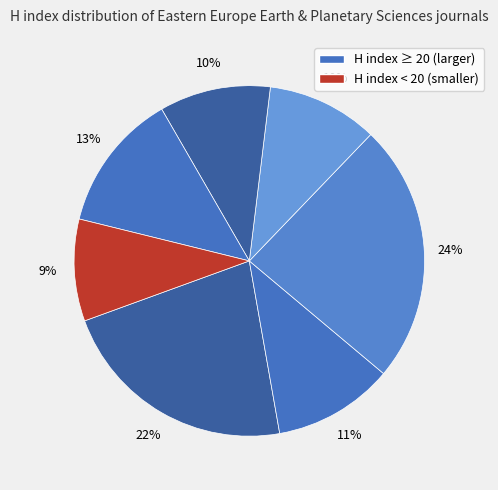

How many segments does this pie chart have?

7